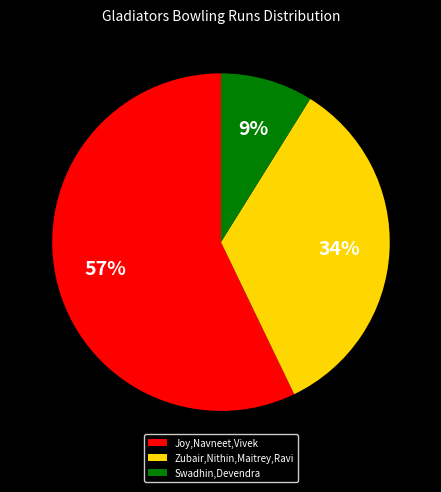

Rank the categories by value from highest to lowest.

Joy,Navneet,Vivek, Zubair,Nithin,Maitrey,Ravi, Swadhin,Devendra